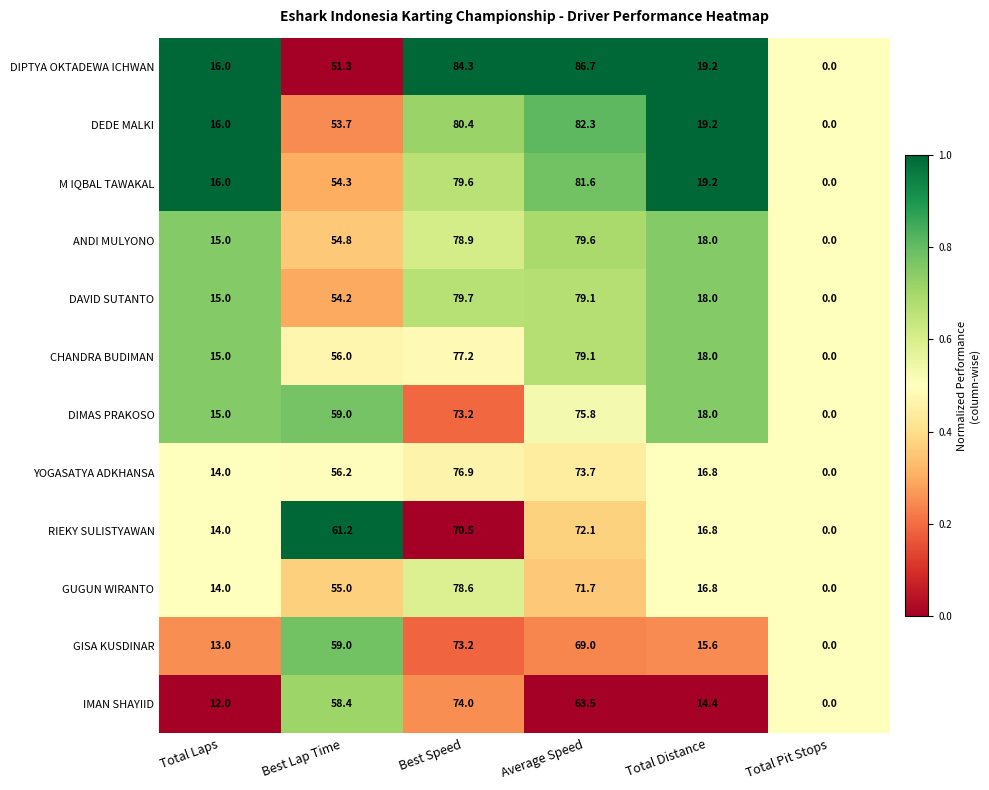

Which series has the largest total across all categories?

DIPTYA OKTADEWA ICHWAN